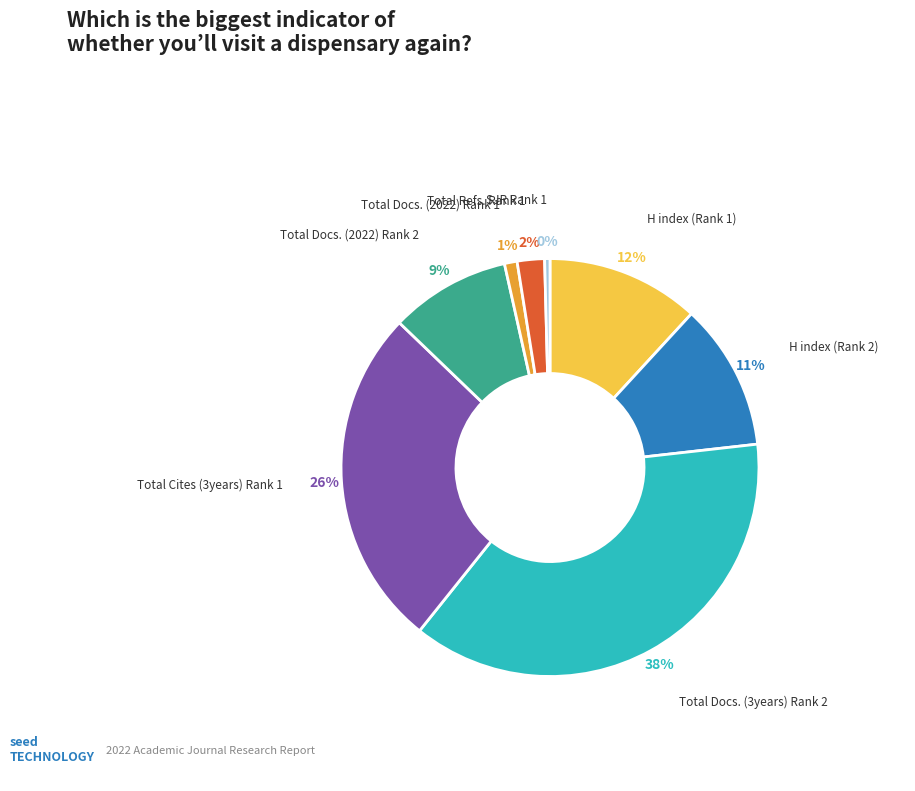

Count the number of slices in the pie.

8